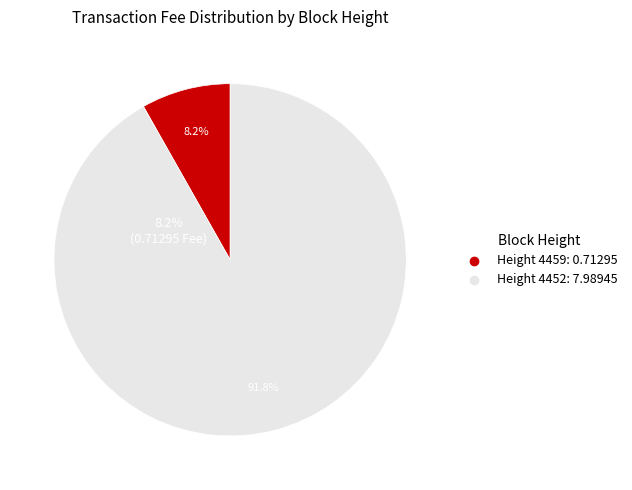

What percentage is NOT represented by 4452?

8.2%